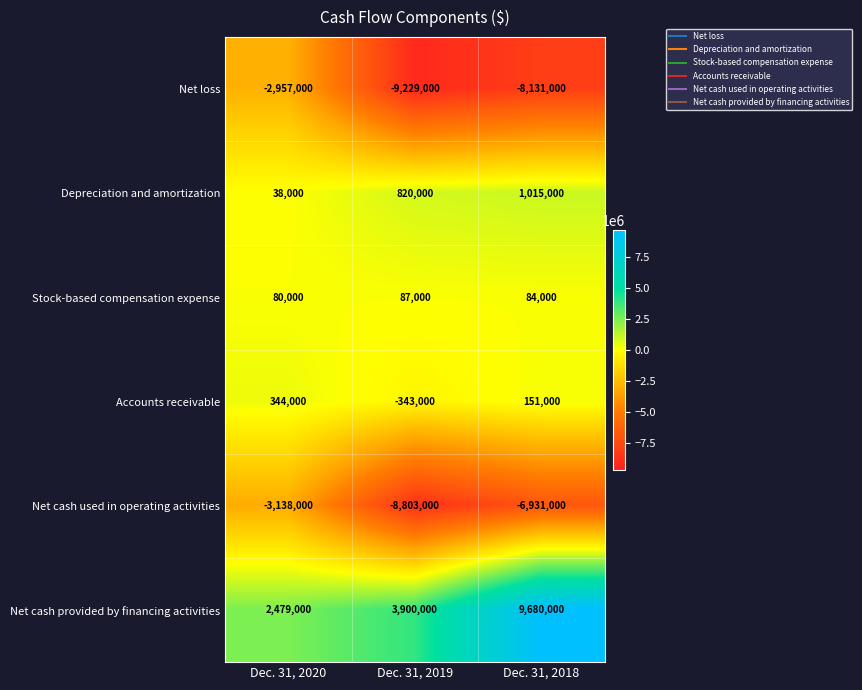

Where does the Stock-based compensation expense series first go above 84000?

Dec. 31, 2019